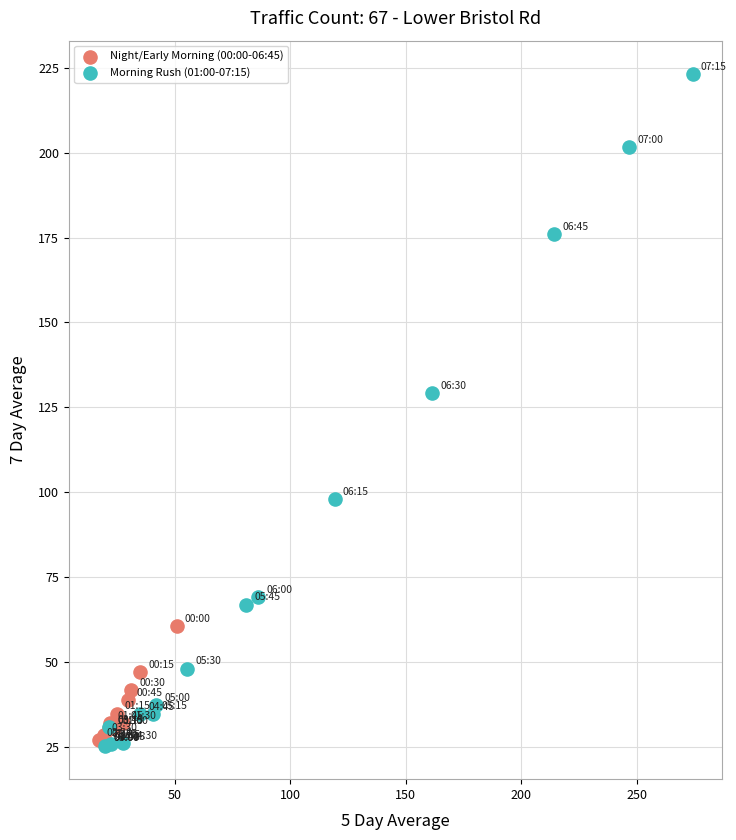

Which series contains the highest Y value?

Morning Rush (01:00-07:15)